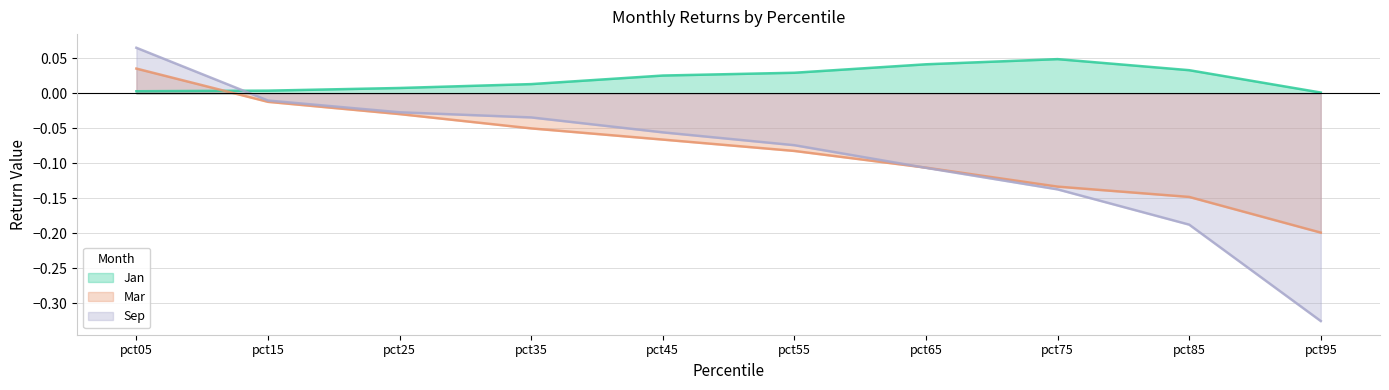

At pct55, list the series in order from largest to smallest.

Jan, Sep, Mar